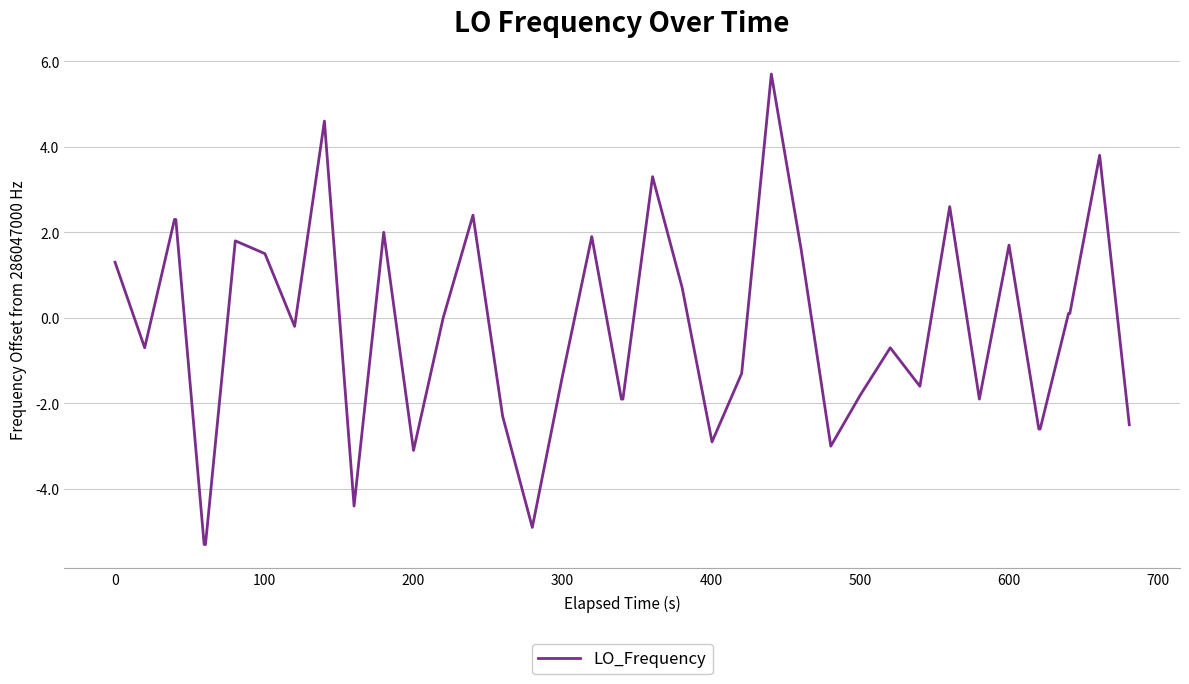

What is the difference between the maximum and minimum values?

11.0